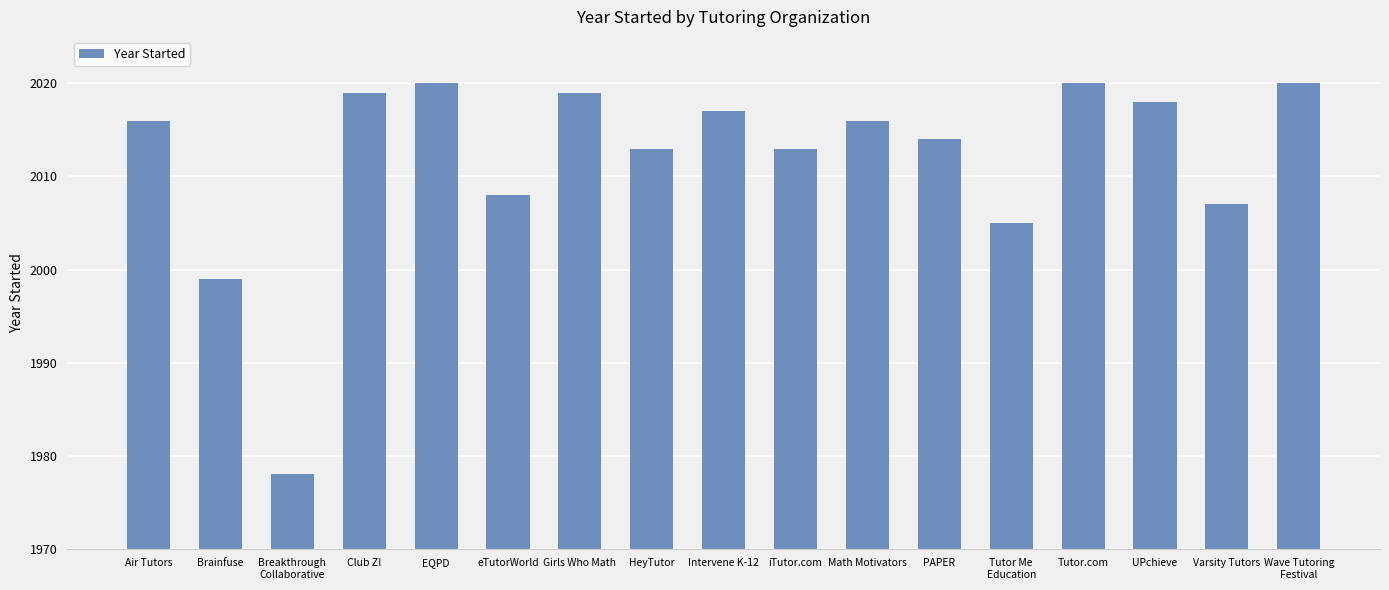

How many bars are there in total?

17